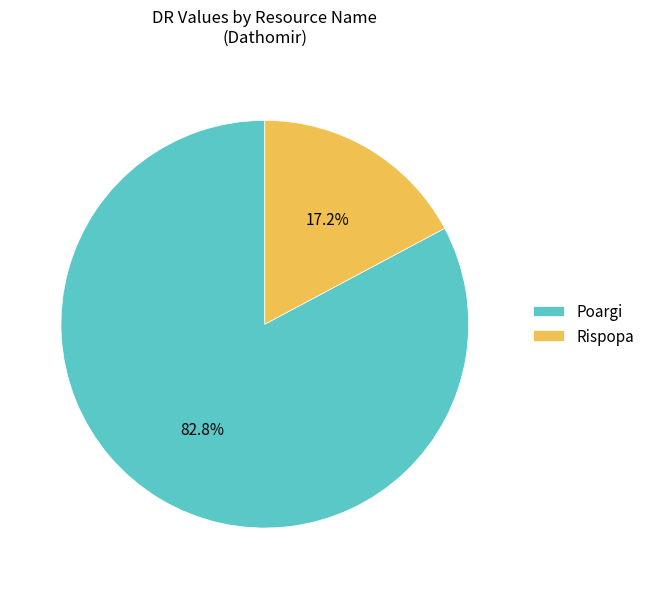

The Poargi slice represents 83% of the pie. True or false?

True